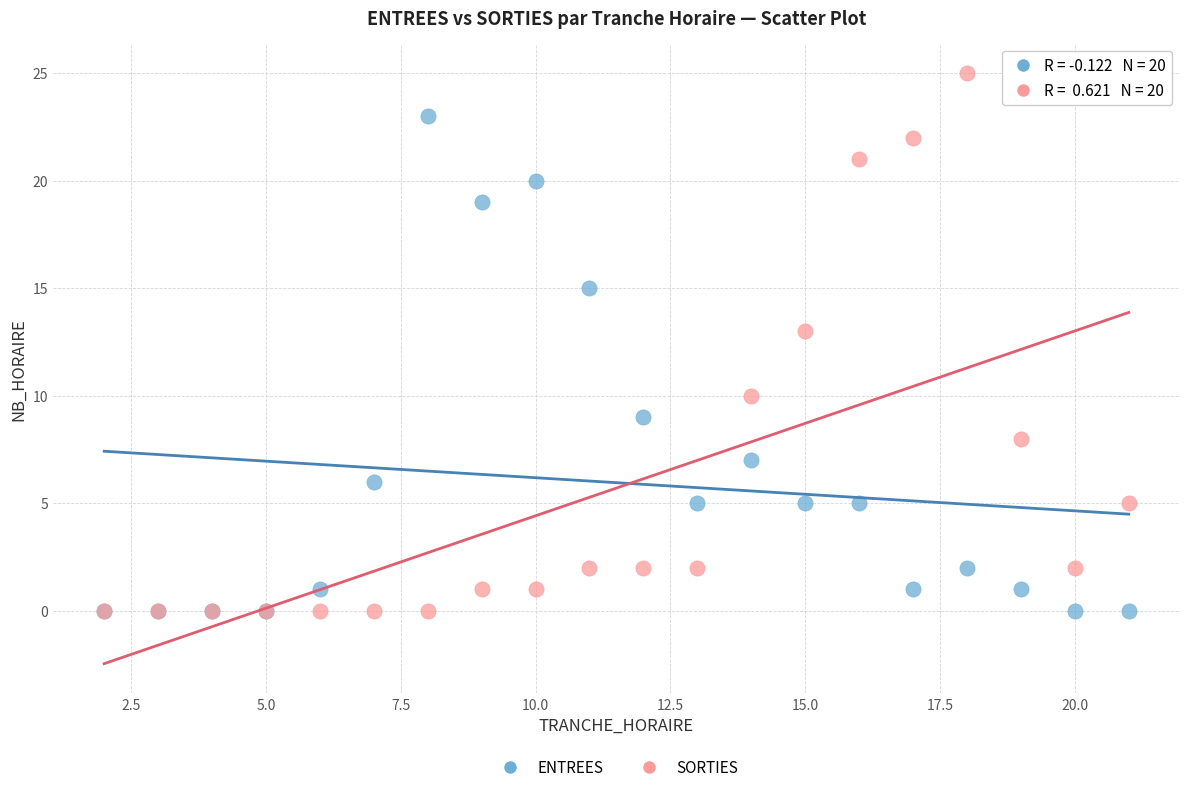

What are all the series names shown in the legend?

ENTREES, SORTIES